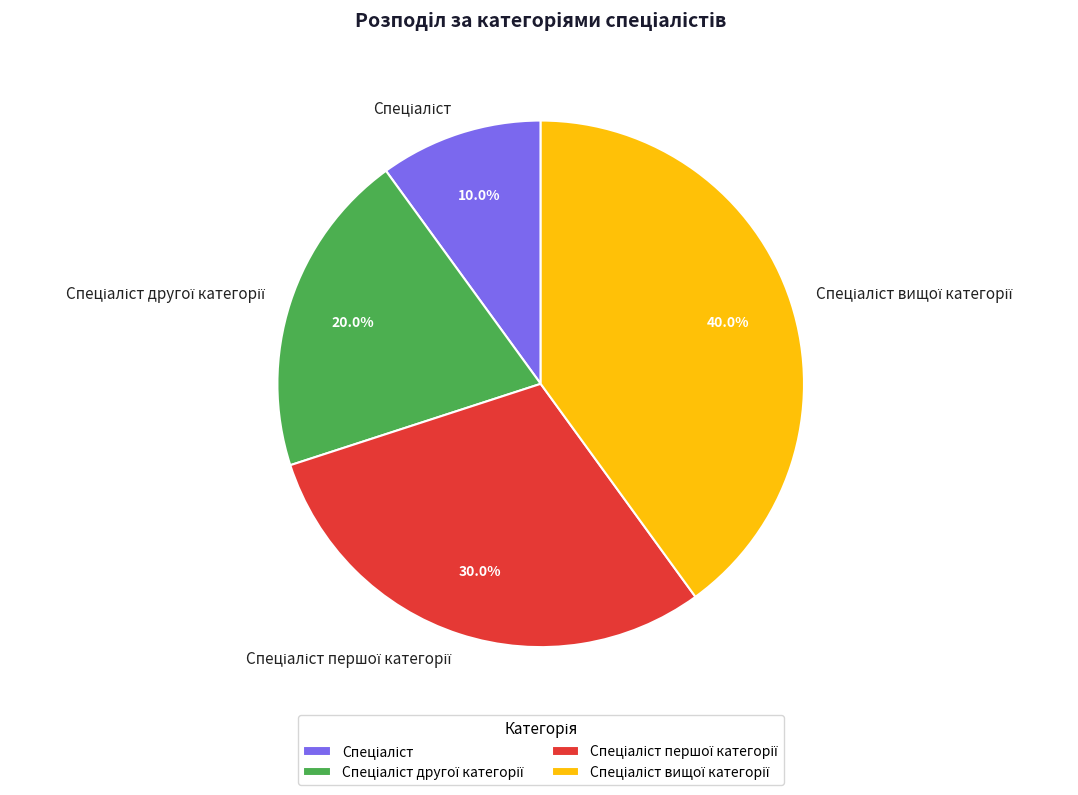

How many segments does this pie chart have?

4